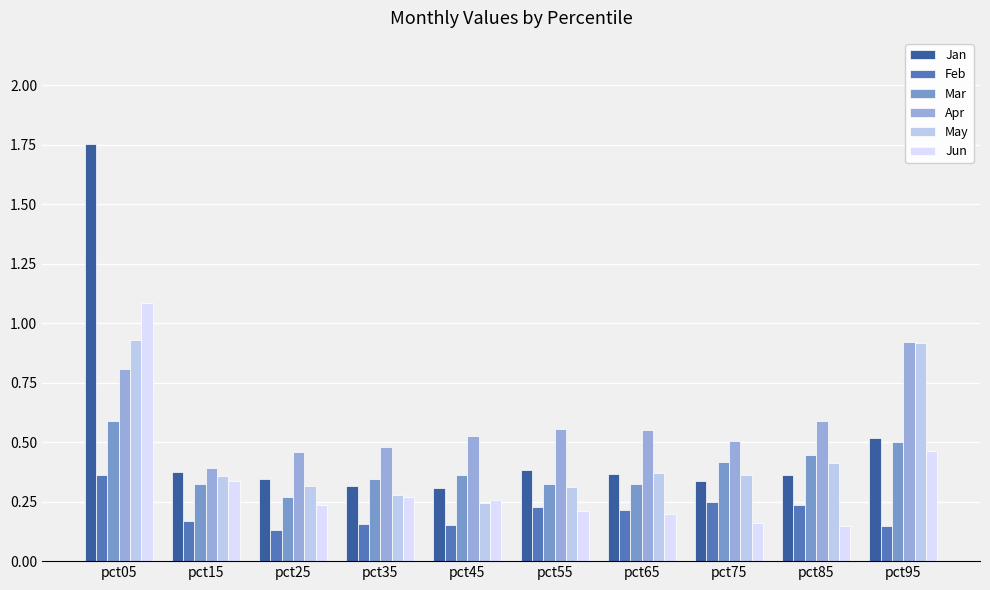

Is it true that Mar equals 0.3 at pct15?

True